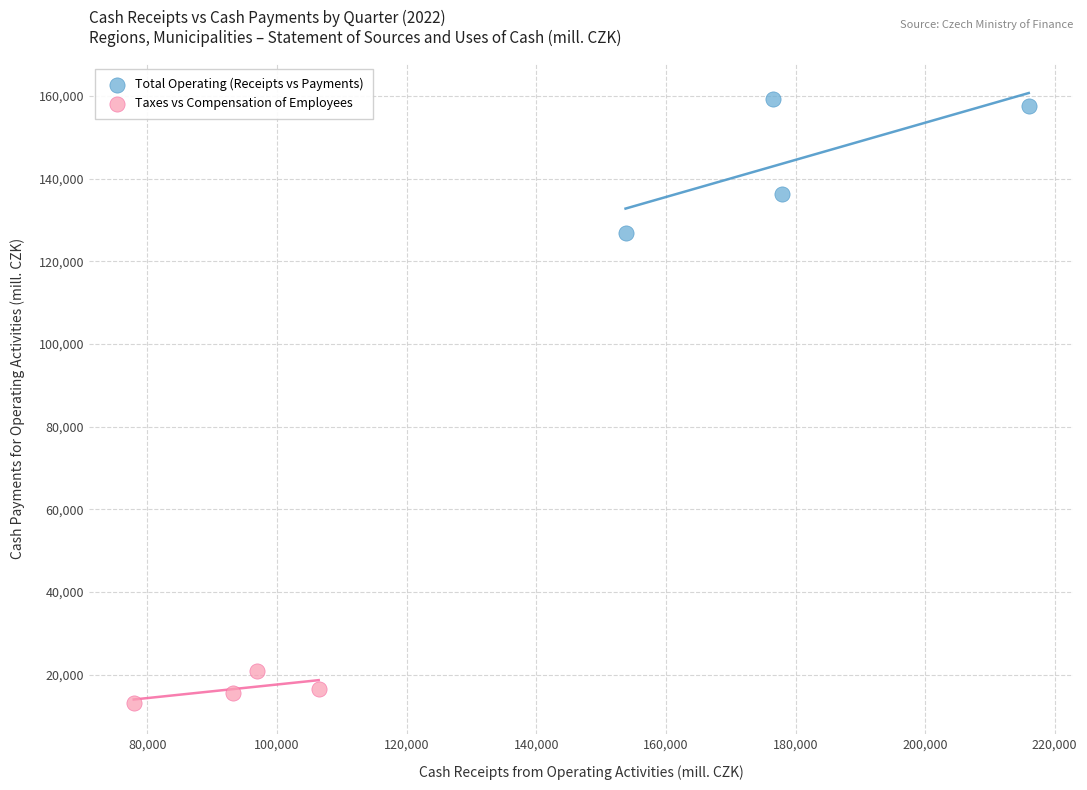

Which series has the widest spread of Y values?

Total Operating (Receipts vs Payments)